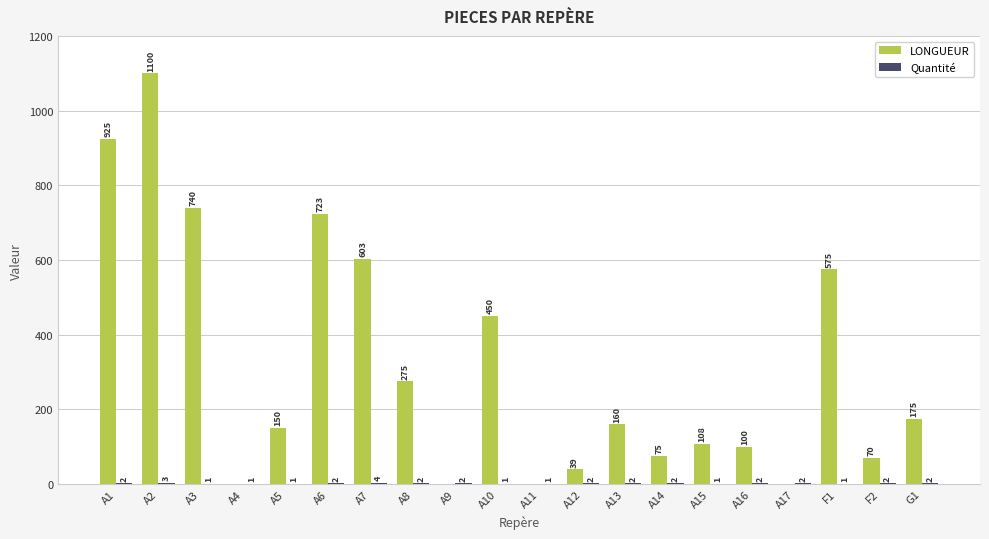

The LONGUEUR series shows 108 at A8. True or false?

False